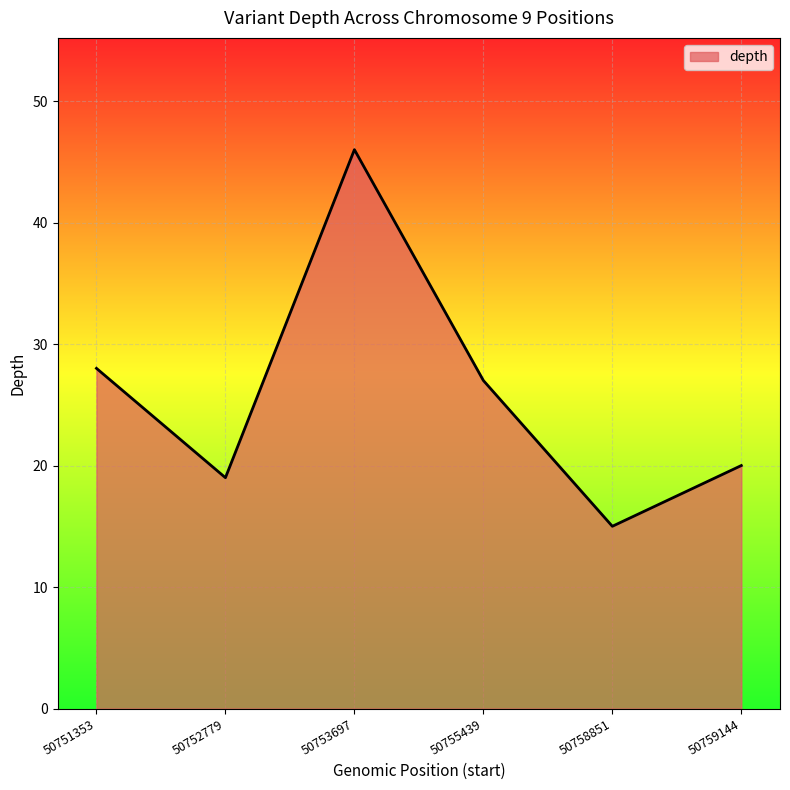

What is the change in value from 50755439 to 50759144?

-7